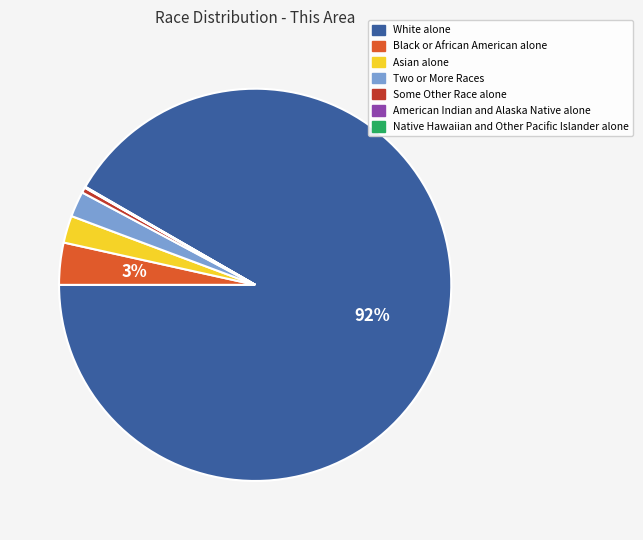

Combined, do Black or African American alone and White alone account for over 50%?

Yes